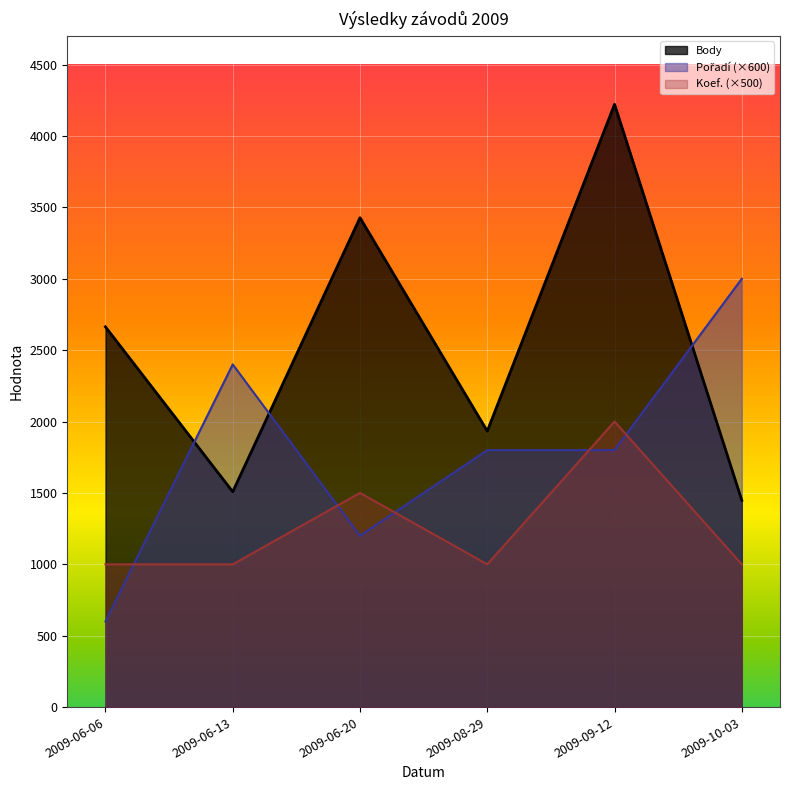

What is the total value across all series at 2009-06-20?

6127